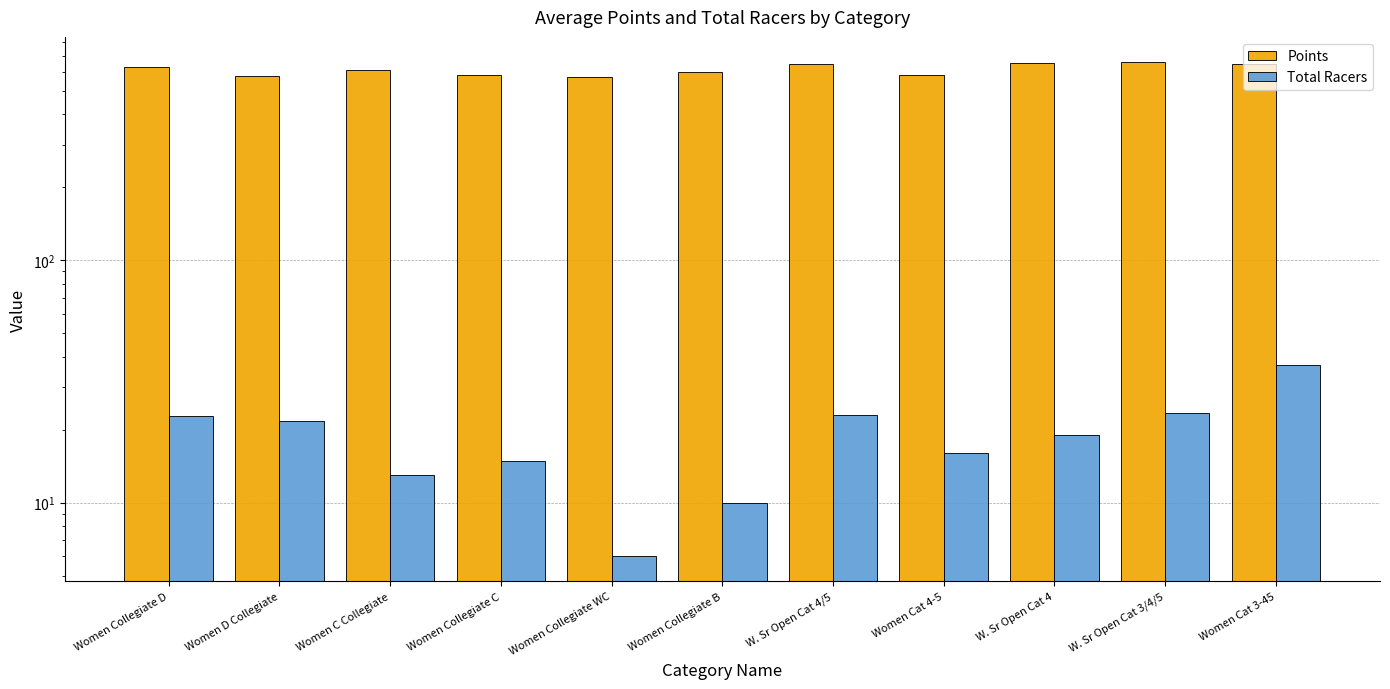

What is the difference between the Points values at Women Collegiate B and Women Collegiate WC?

27.8